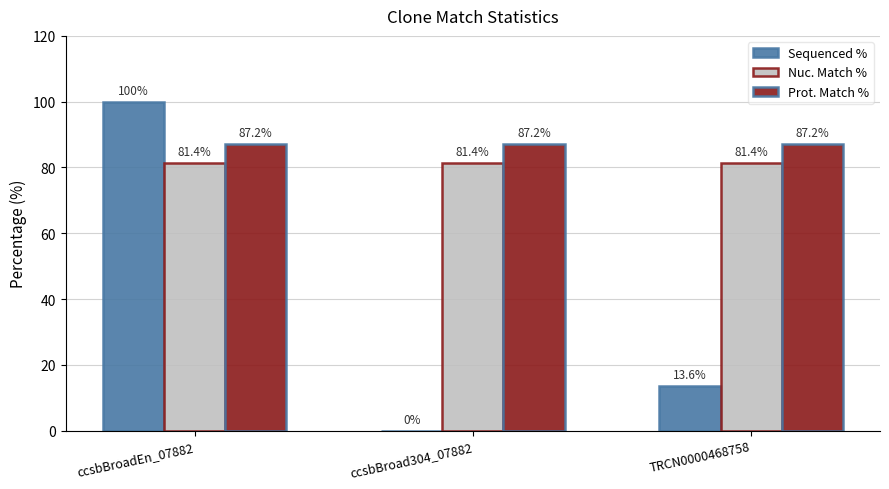

At which label is Sequenced % closest to 50?

TRCN0000468758